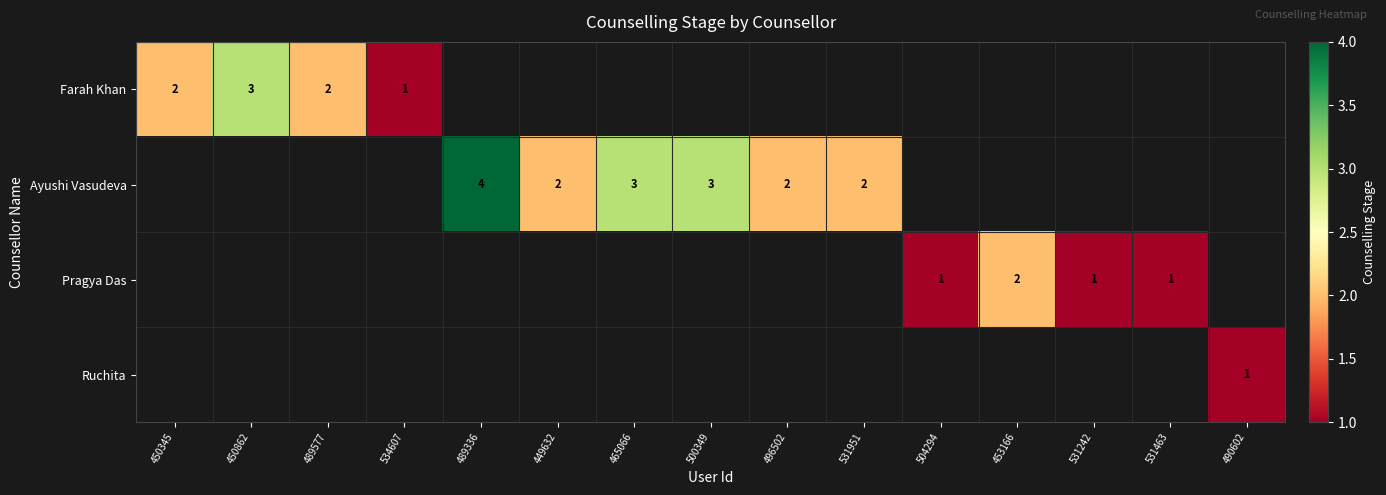

What is the sum of the Ayushi Vasudeva values at 449632 and 531951?

4